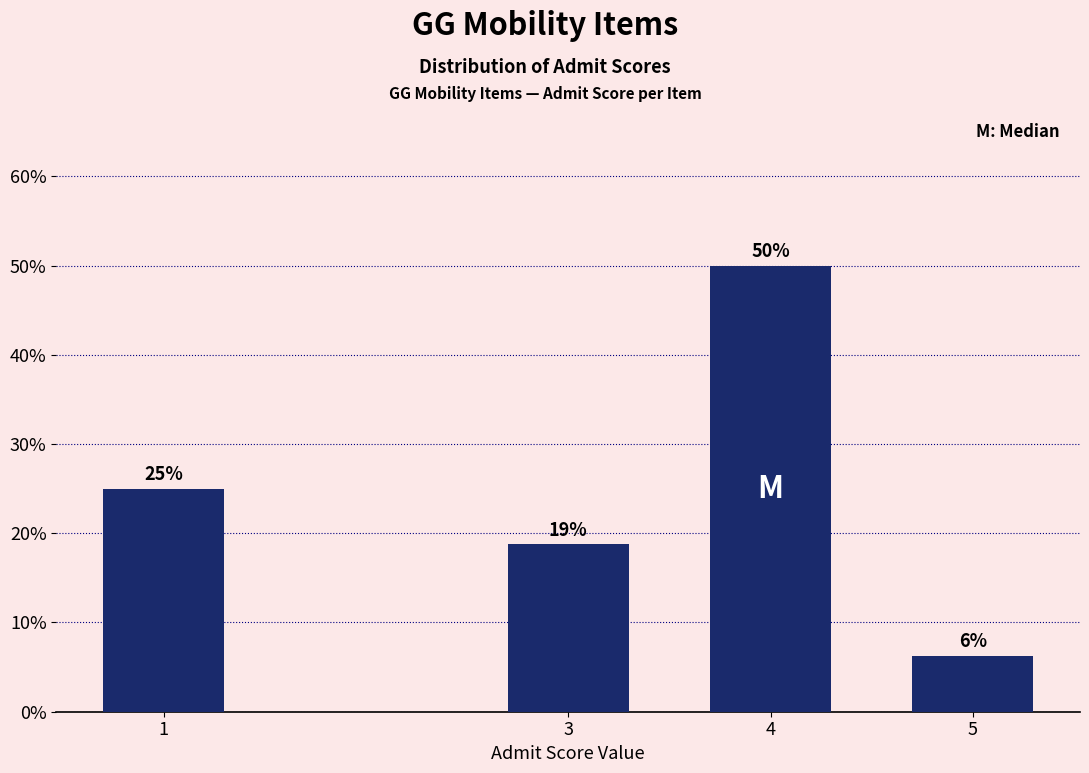

What is the greatest value displayed?

50.0